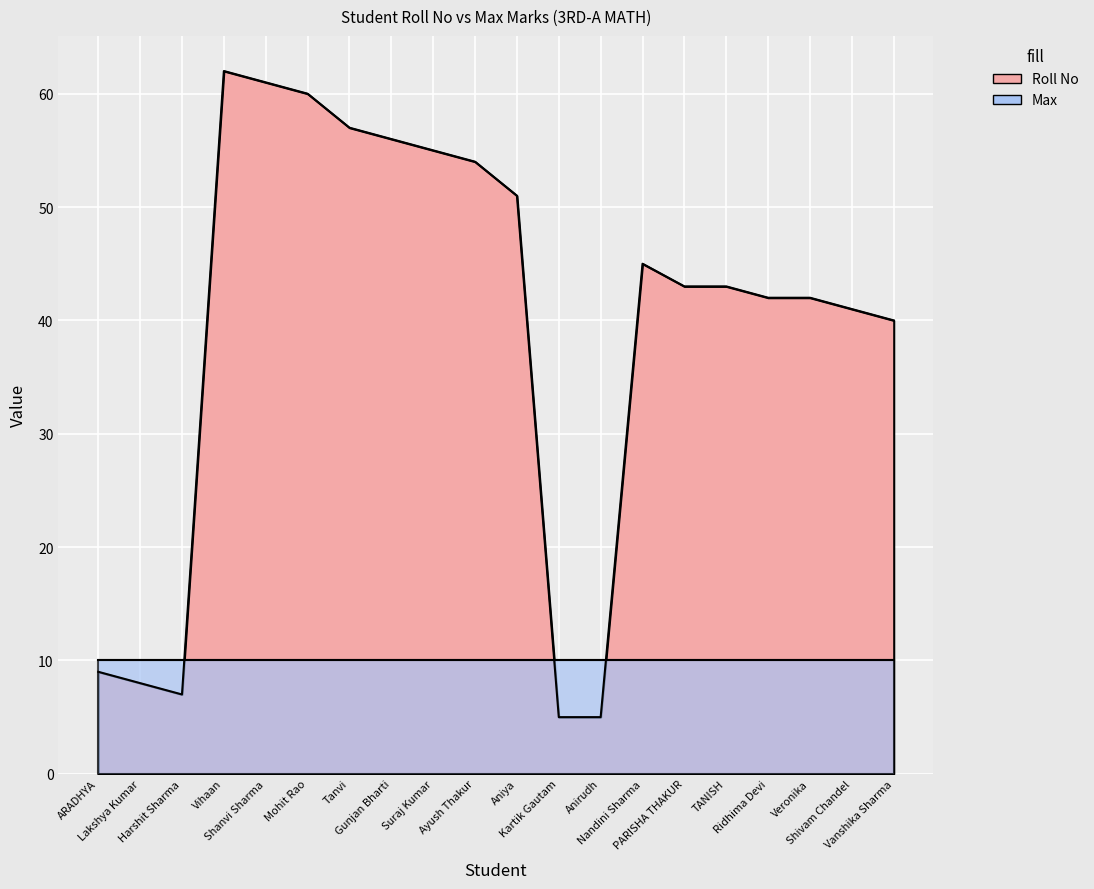

What is the difference between the maximum and second lowest values?

57